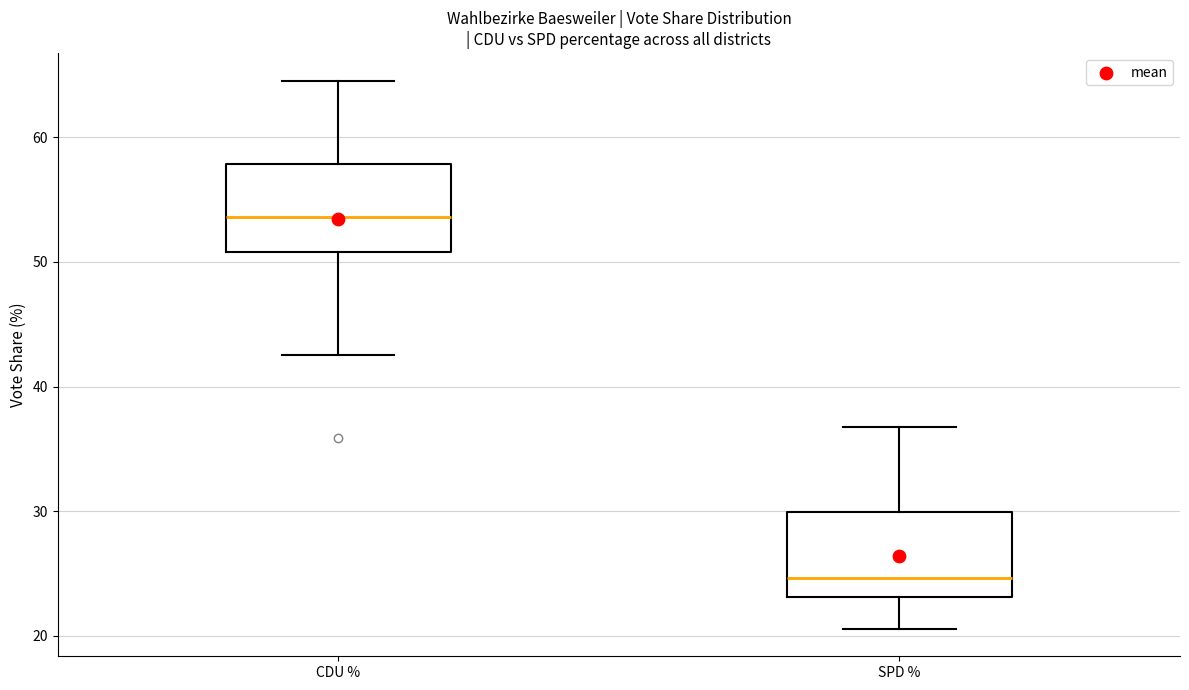

Which box has the lowest median line?

SPD %